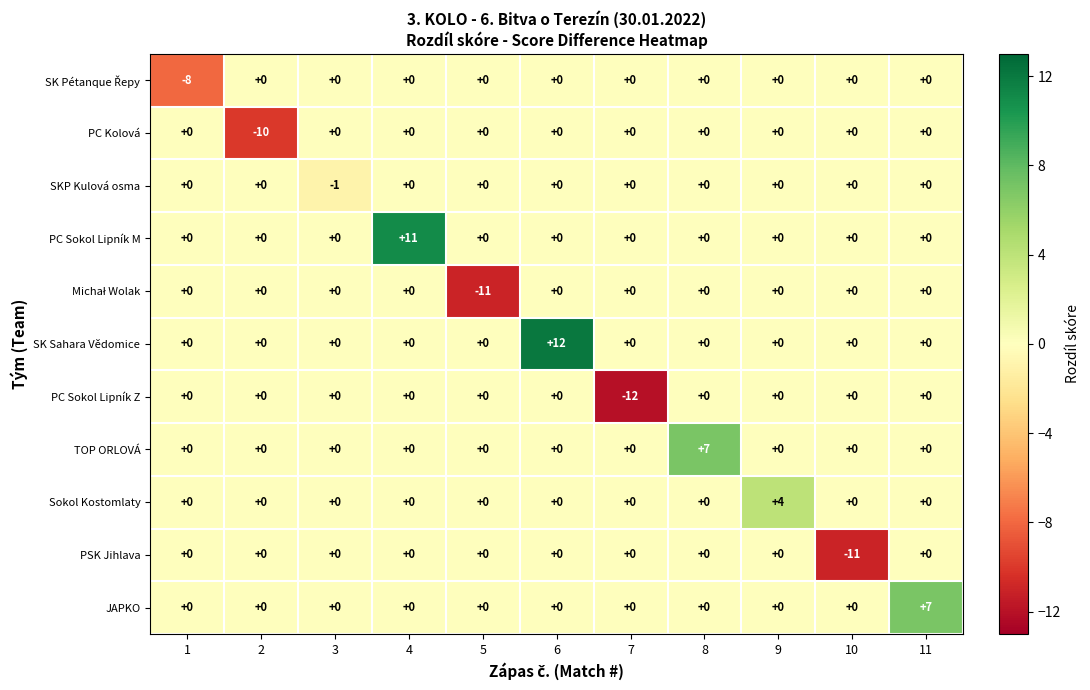

The value of JAPKO at 2 is 3. True or false?

False